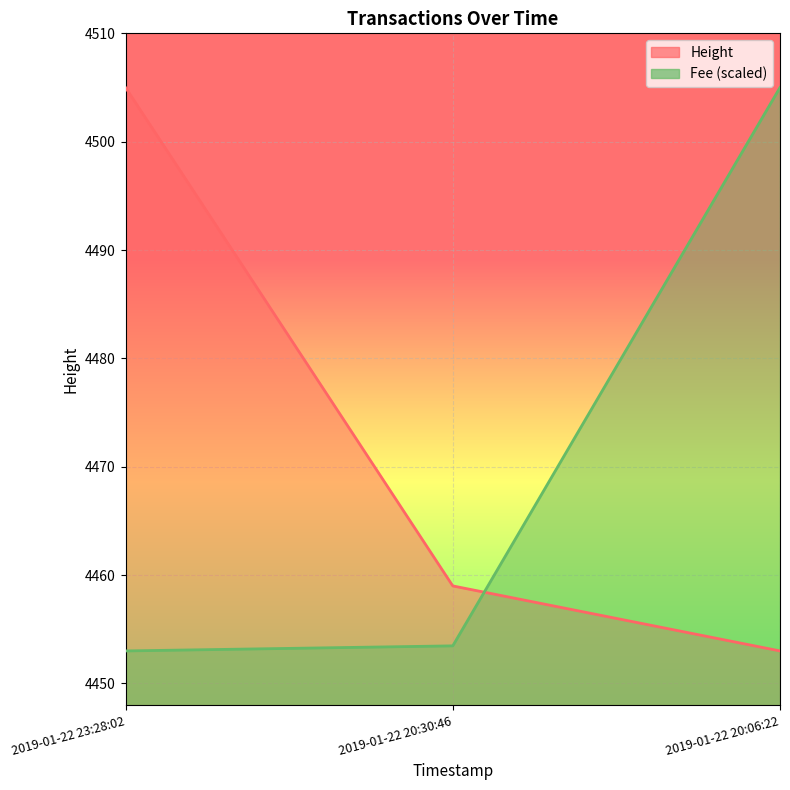

Which has a higher value, 2019-01-22 20:06:22 or 2019-01-22 20:30:46?

2019-01-22 20:30:46